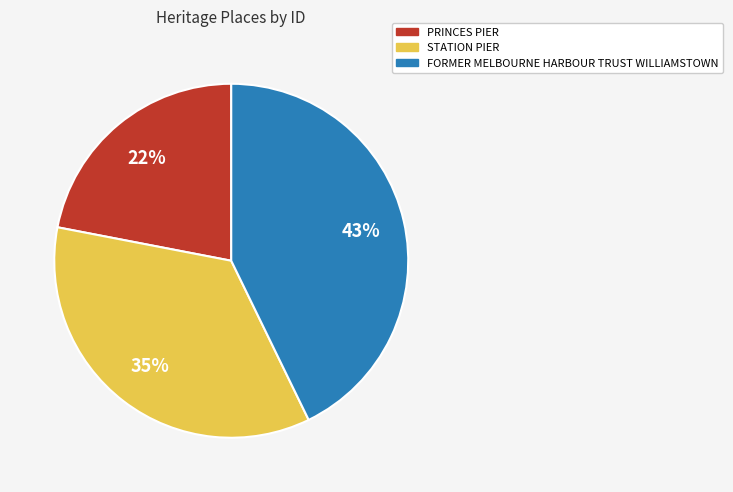

True or false: FORMER MELBOURNE HARBOUR TRUST WILLIAMSTOWN accounts for 31% of the total.

False